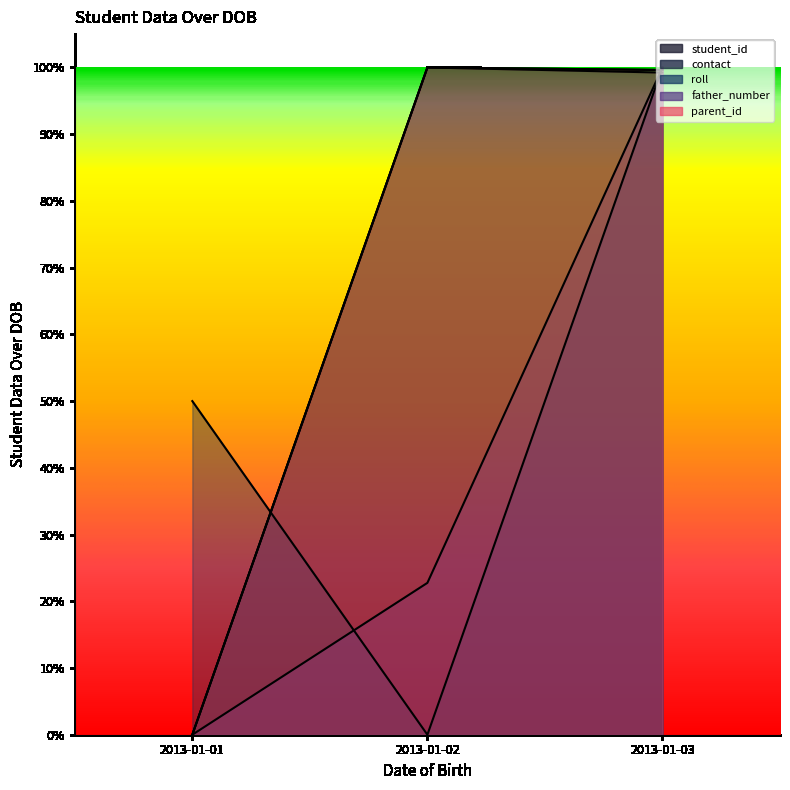

What is the difference between the highest and lowest values at 2013-01-01?

0.5